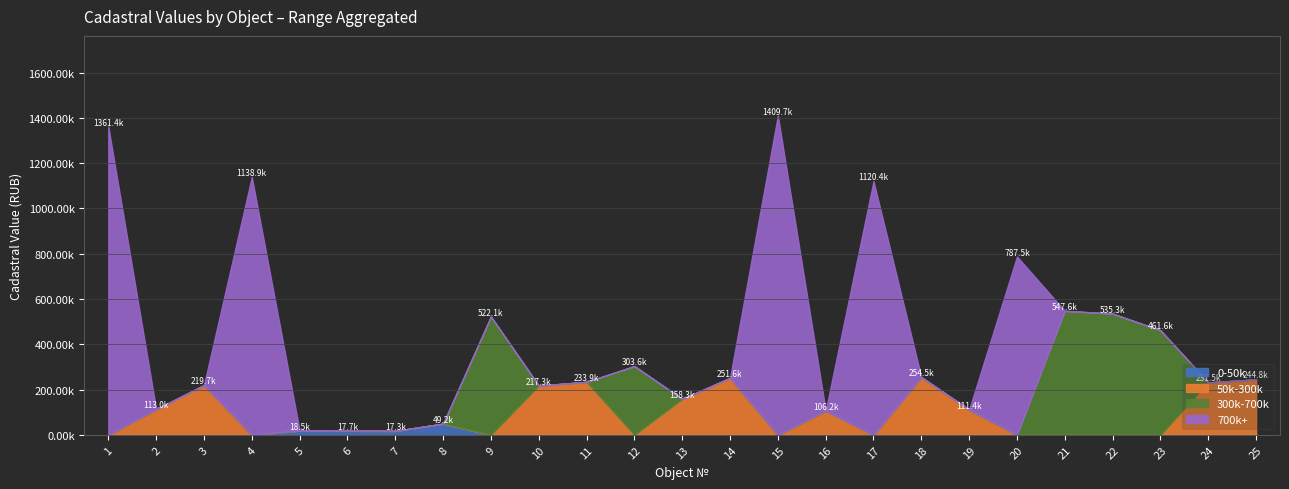

What are all the series names shown in the legend?

0-50k, 50k-300k, 300k-700k, 700k+